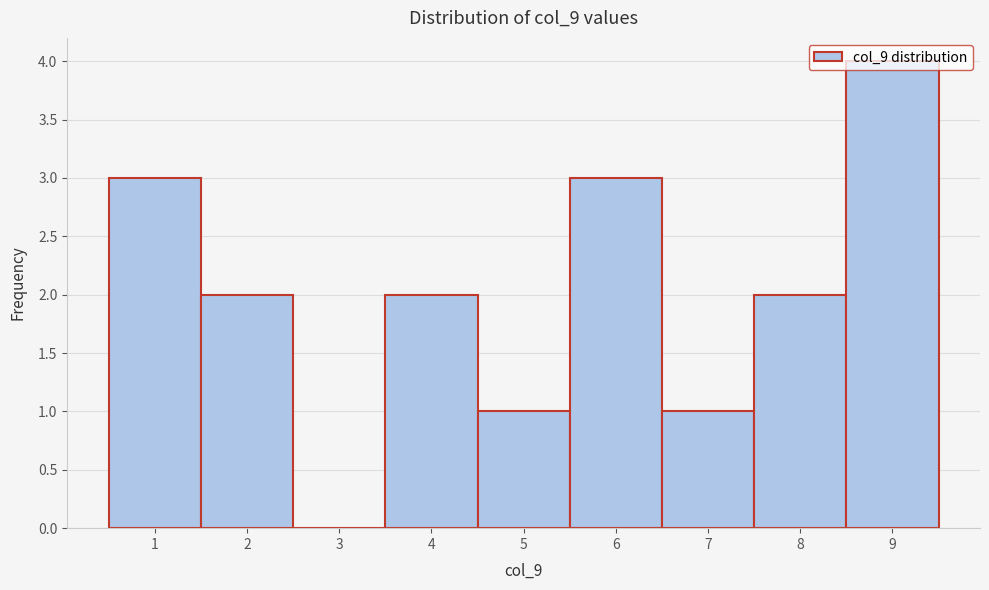

Reading left to right, transcribe this chart: for each bar, give the range it covers on the x-axis and its height. The values are not printed on the chart, so give them approximately, as read against the axis.

0.5 to 1.5: 3
1.5 to 2.5: 2
2.5 to 3.5: 0
3.5 to 4.5: 2
4.5 to 5.5: 1
5.5 to 6.5: 3
6.5 to 7.5: 1
7.5 to 8.5: 2
8.5 to 9.5: 4